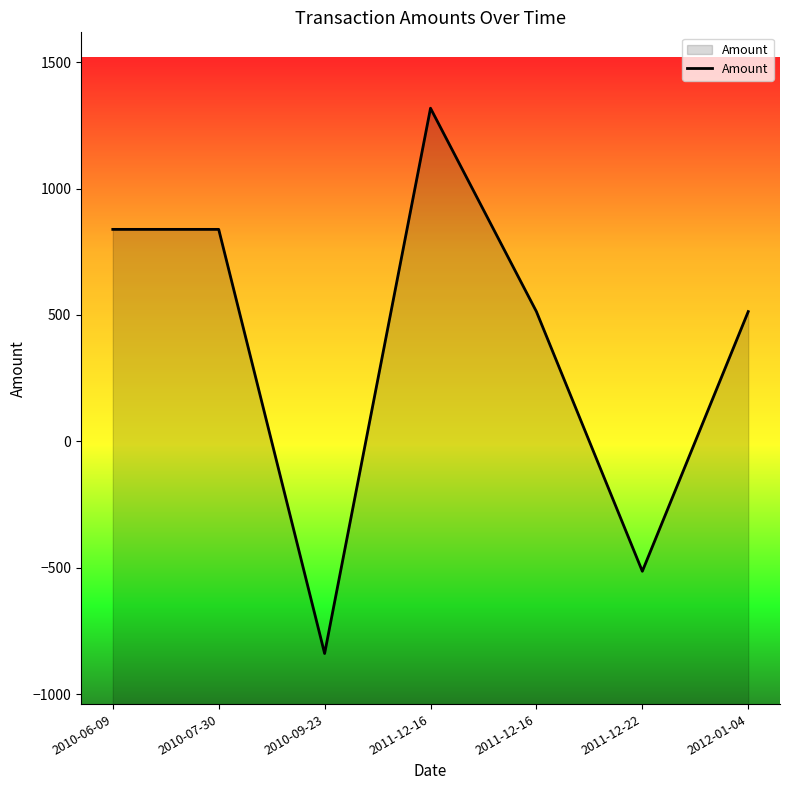

Where does the data first go above 513?

2010-06-09